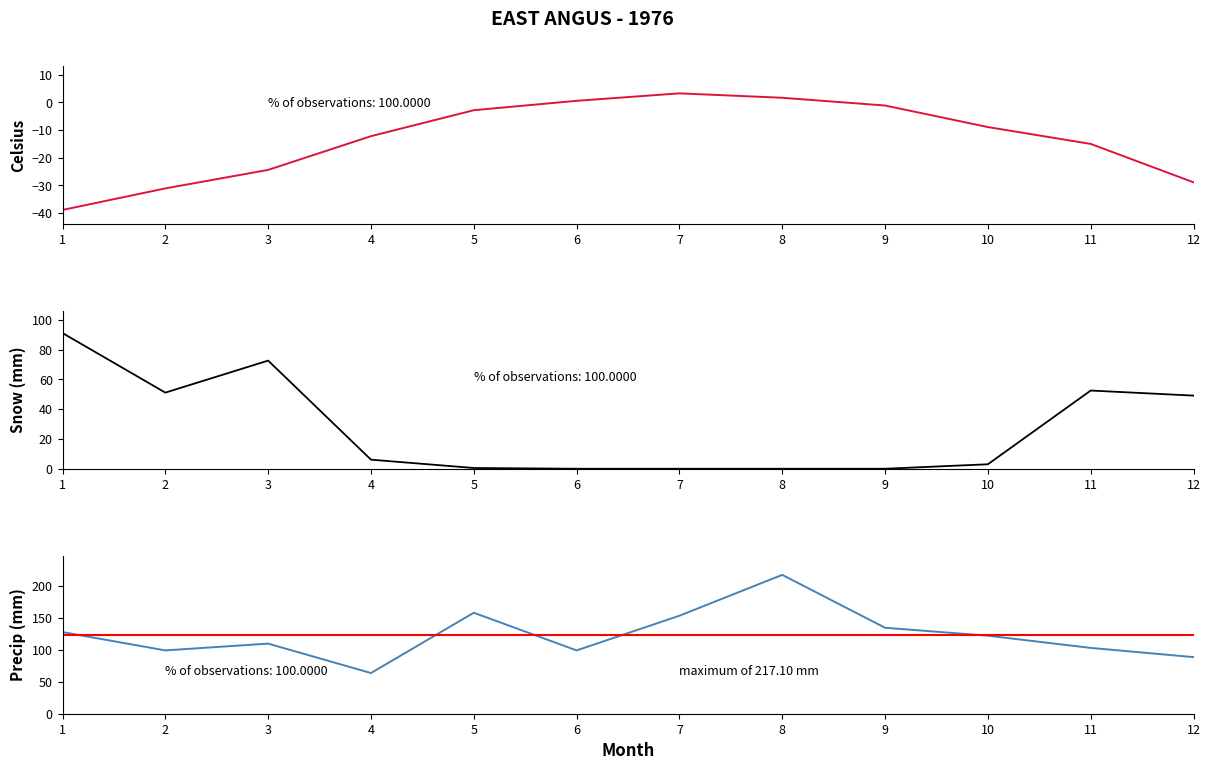

Which label corresponds to the smallest value in the chart?

1